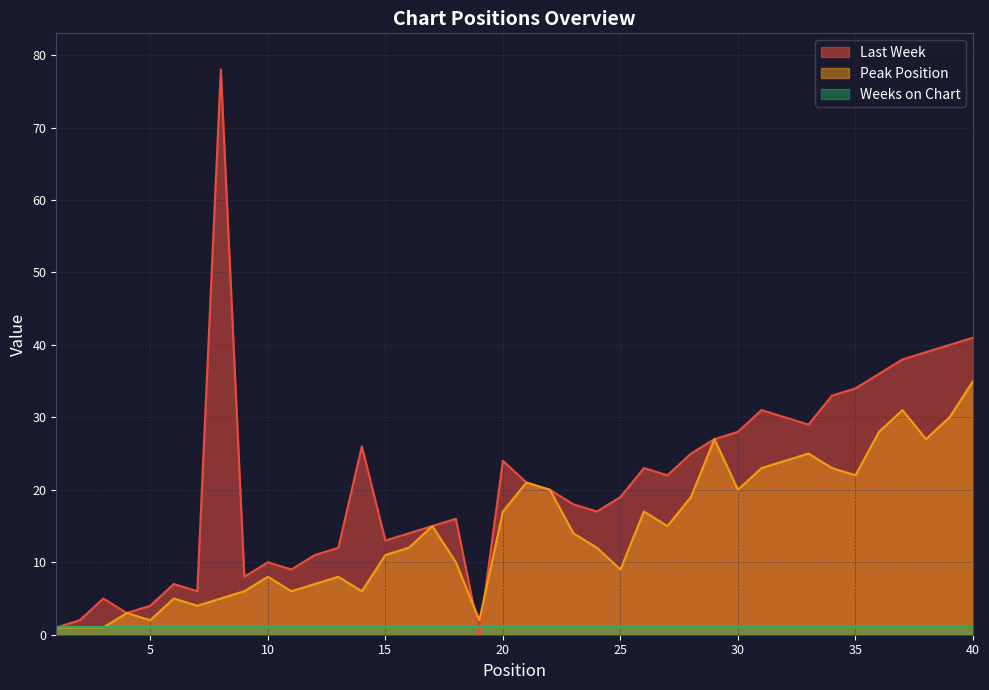

What is the value of the Last Week point at the 34th from the left?

33